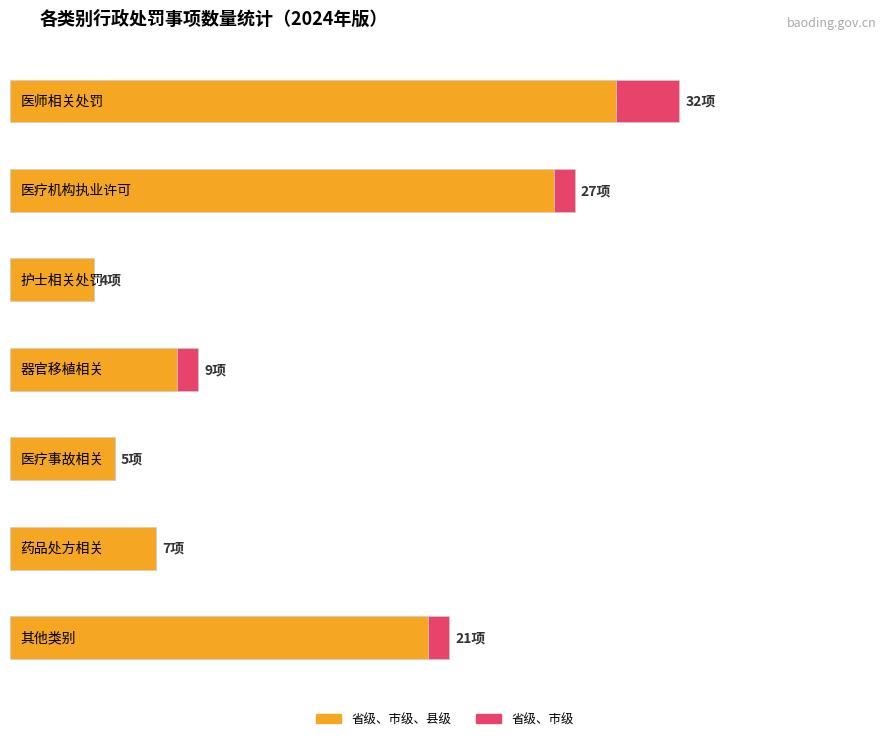

Reading left to right, transcribe all the data shown in this chart.

省级、市级、县级: 0=29	1=26	2=4	3=8	4=5	5=7	6=20
省级、市级: 0=3	1=1	2=0	3=1	4=0	5=0	6=1